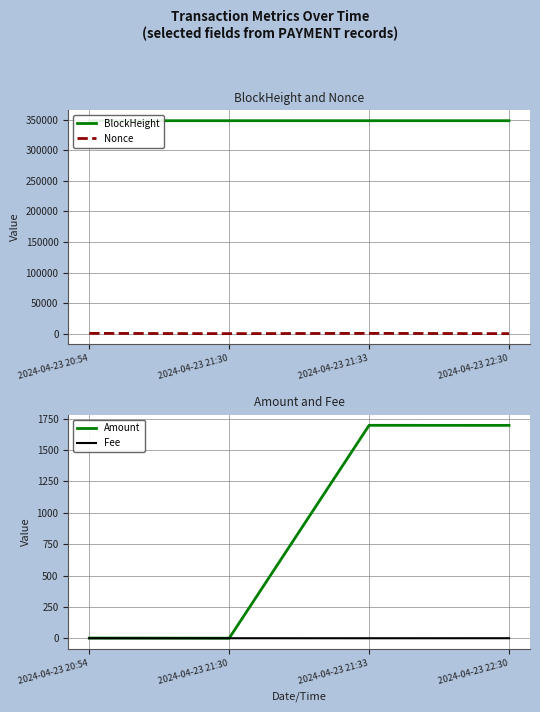

What is the greatest value displayed?

348287.0